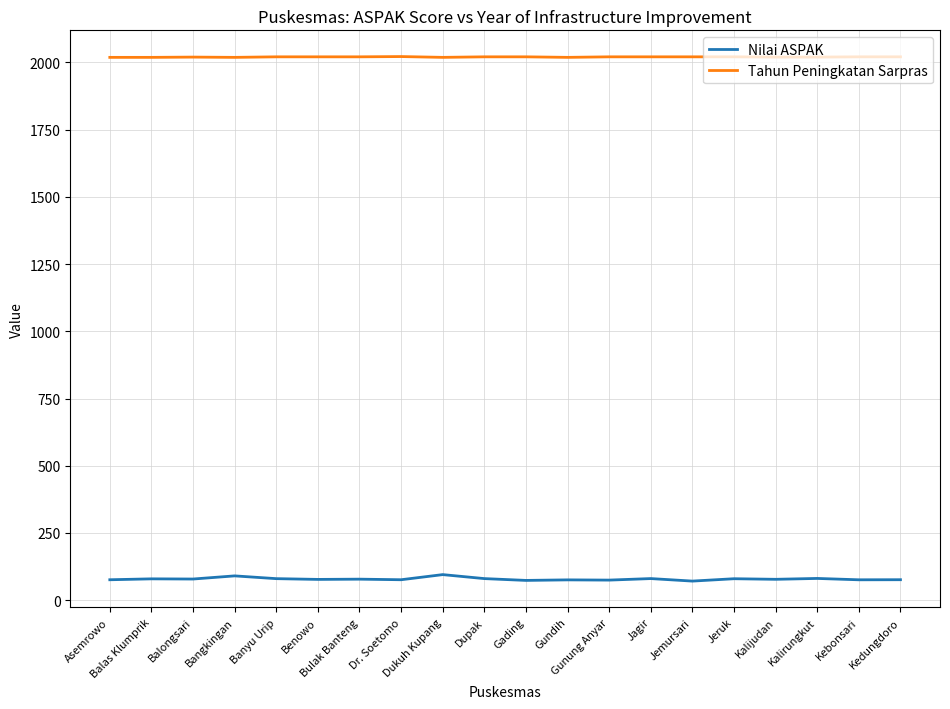

What is the lowest value of the Tahun Peningkatan Sarpras series?

2019.0